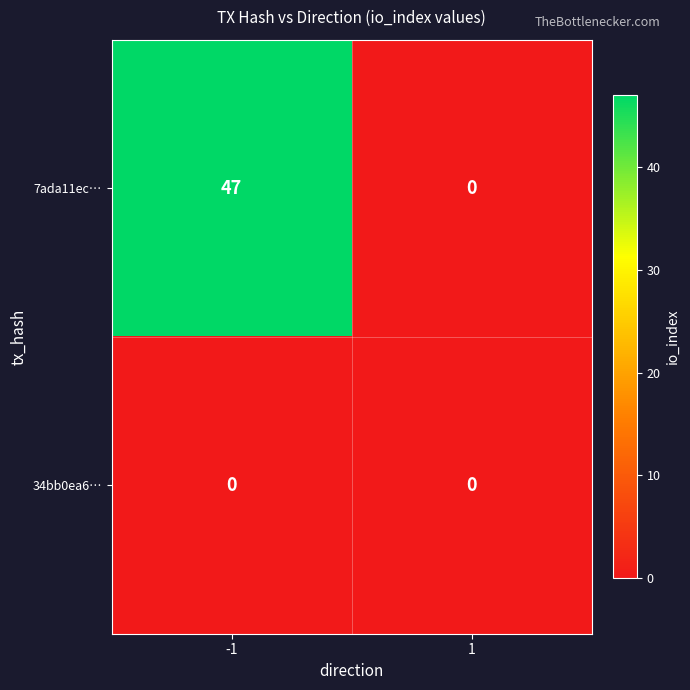

True or false: 7ada11ec… has a value of 23 at 1.

False